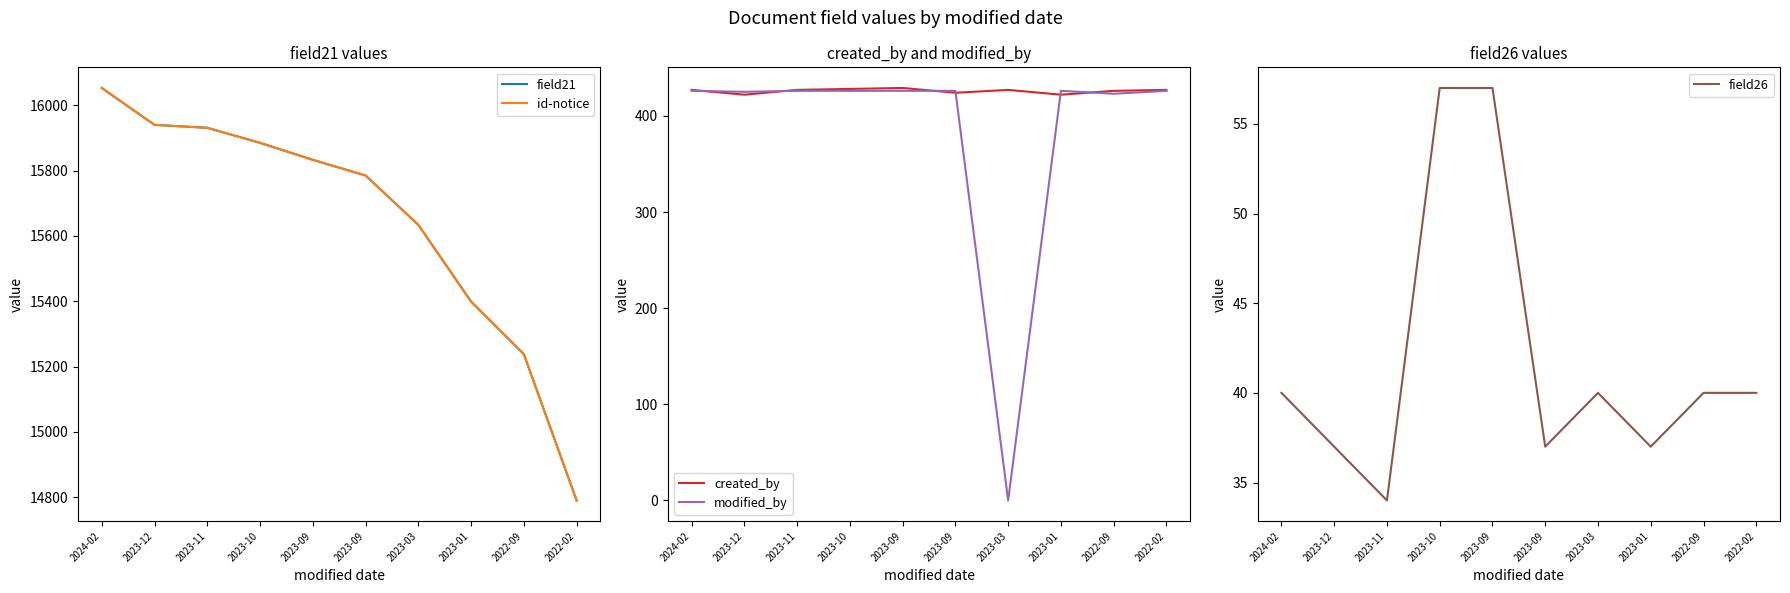

Which category has the lowest value in the created_by series?

2023-12